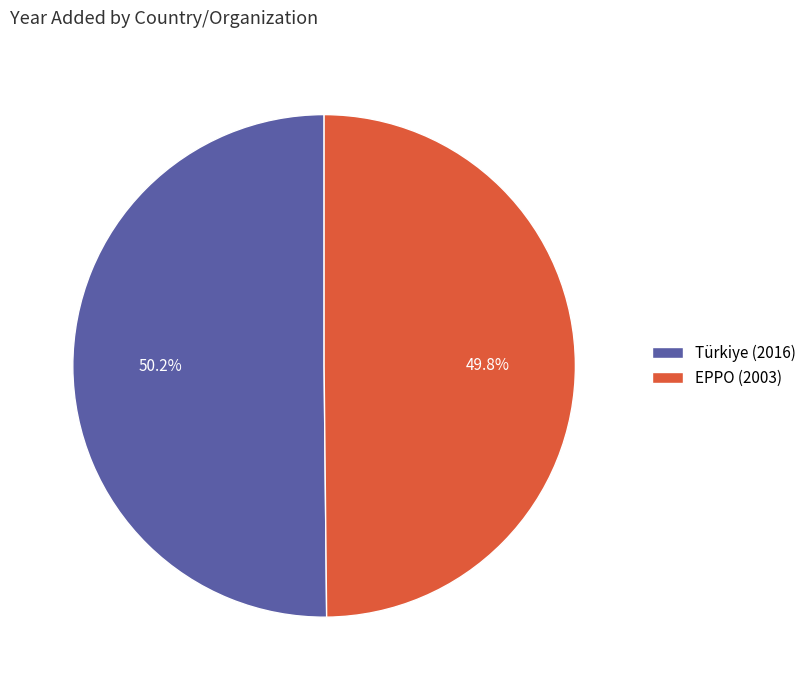

Do Türkiye and EPPO together represent more than half of the pie?

Yes